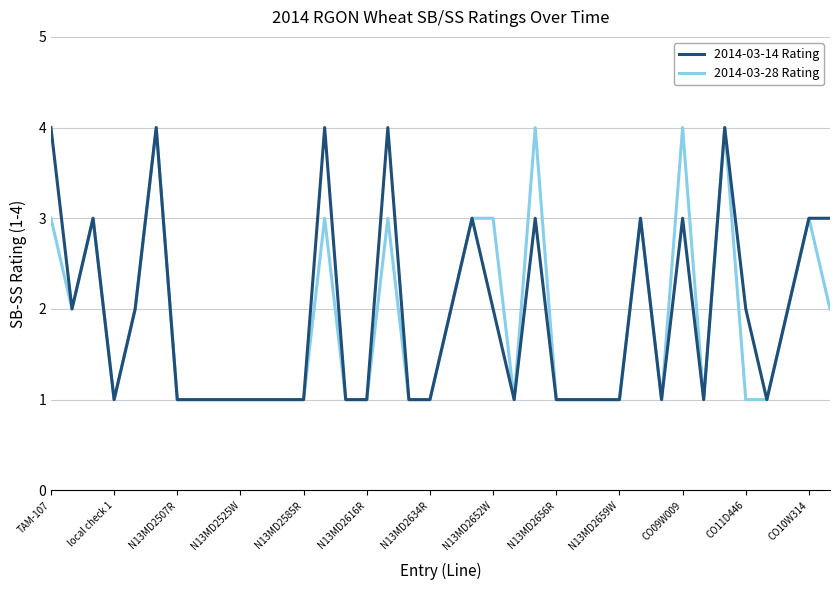

What is the maximum value for 2014-03-14 Rating?

4